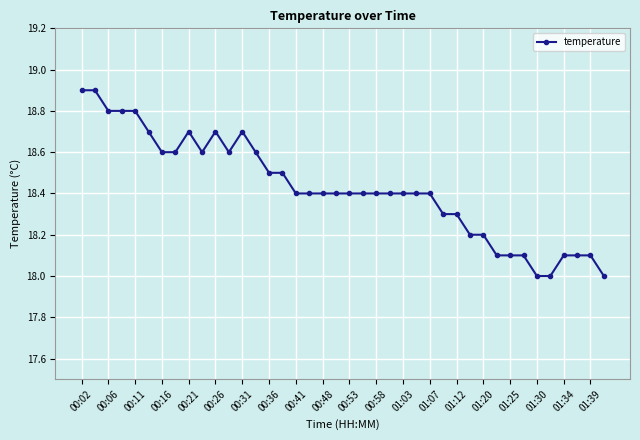

True or false: the data has more than 0 interior local peaks.

True